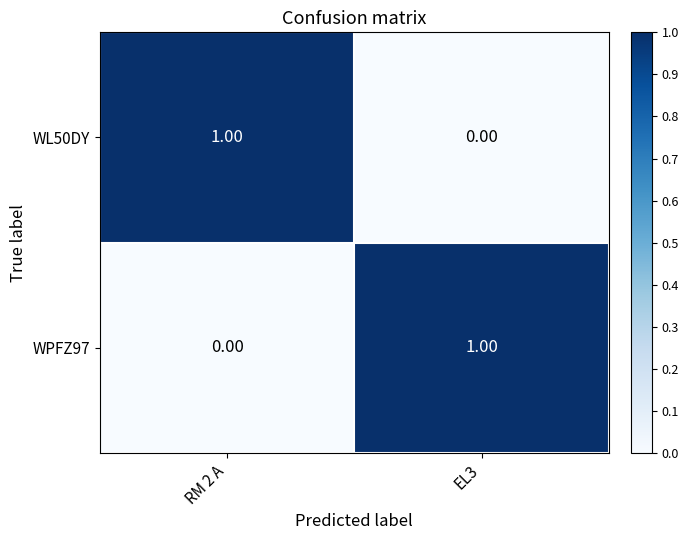

How many series are shown in this chart?

2